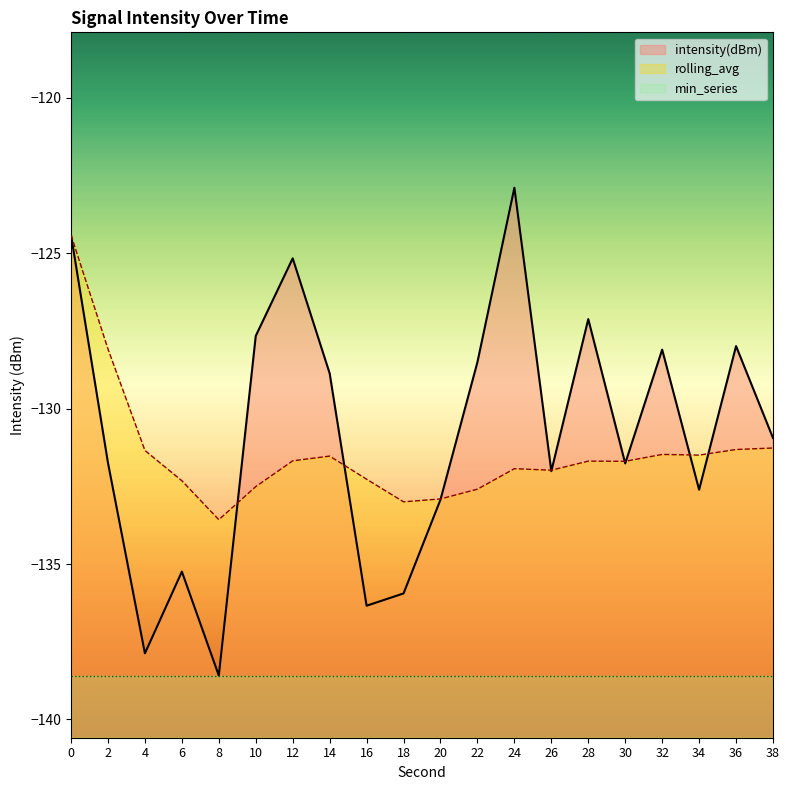

What is the approximate value of rolling_avg at 12?

-131.7